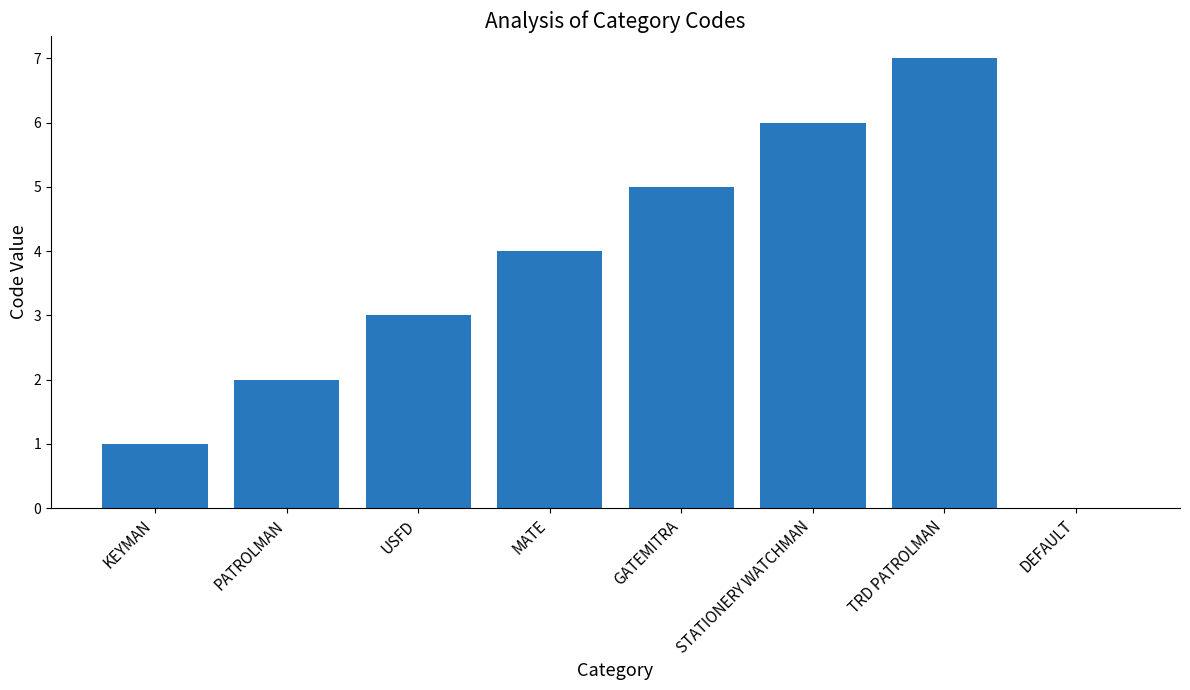

Count the values in the range 2 to 6.

5